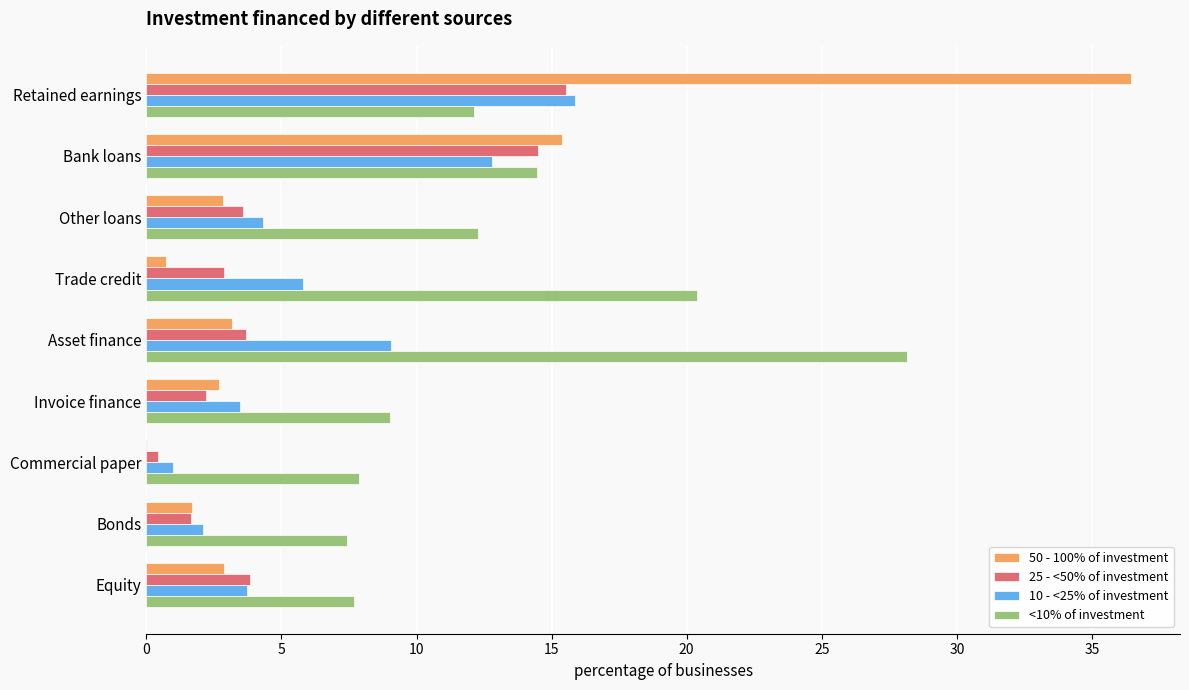

What is the maximum value shown in the chart?

36.4